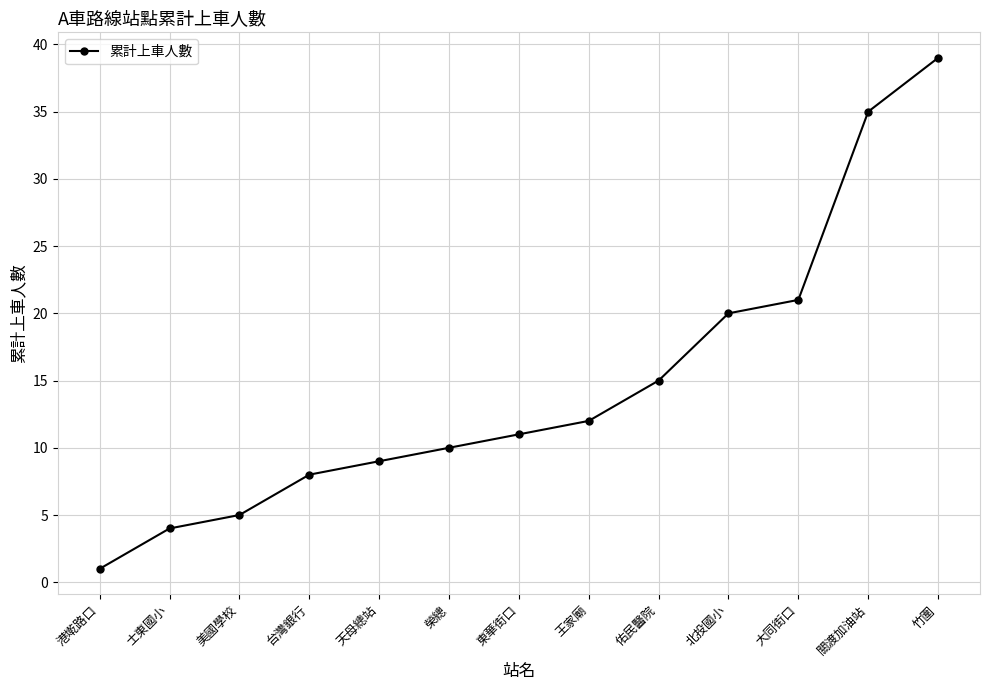

List the labels in order of value, largest first.

竹圍, 關渡加油站, 大同街口, 北投國小, 佑民醫院, 王家廟, 東華街口, 榮總, 天母總站, 台灣銀行, 美國學校, 士東國小, 港墘路口